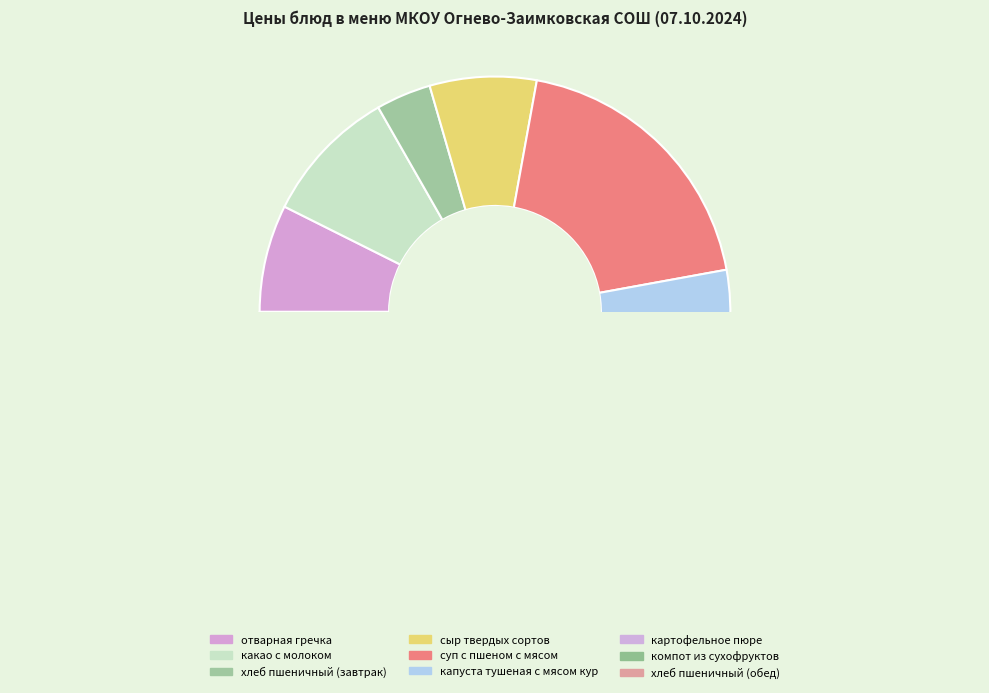

To the nearest percent, what is the average slice percentage?

11%